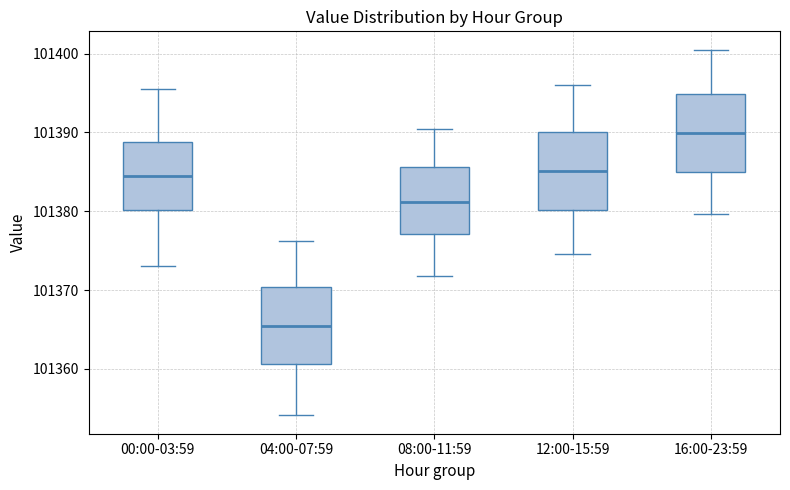

Which box's median line is the highest?

16:00-23:59